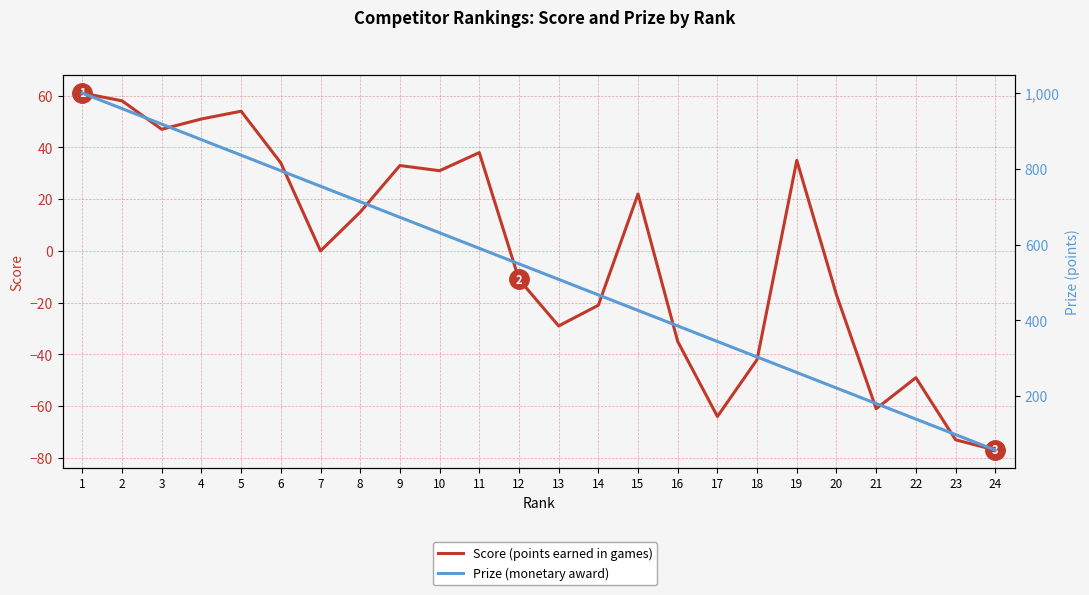

At which label is Prize closest to 528?

13